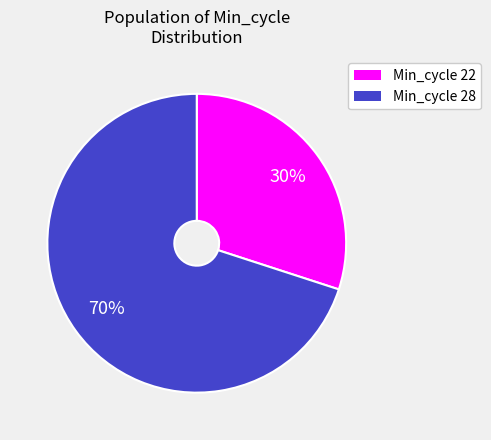

Is there a majority slice in this chart?

Yes